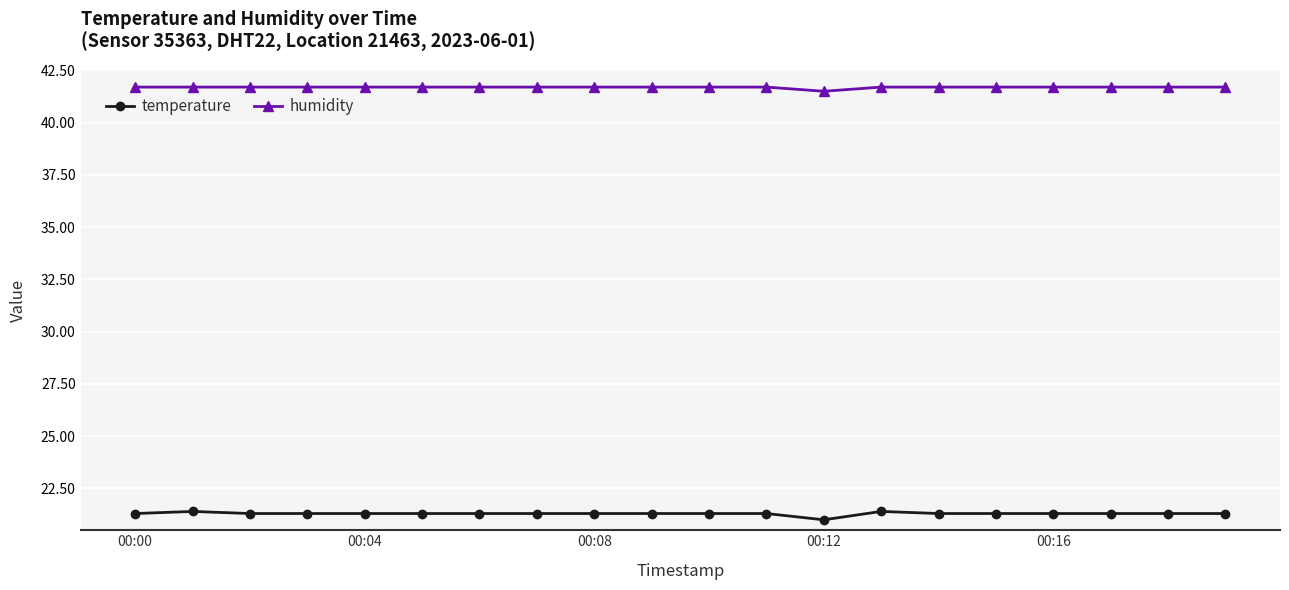

What is the highest value of the humidity series?

41.7